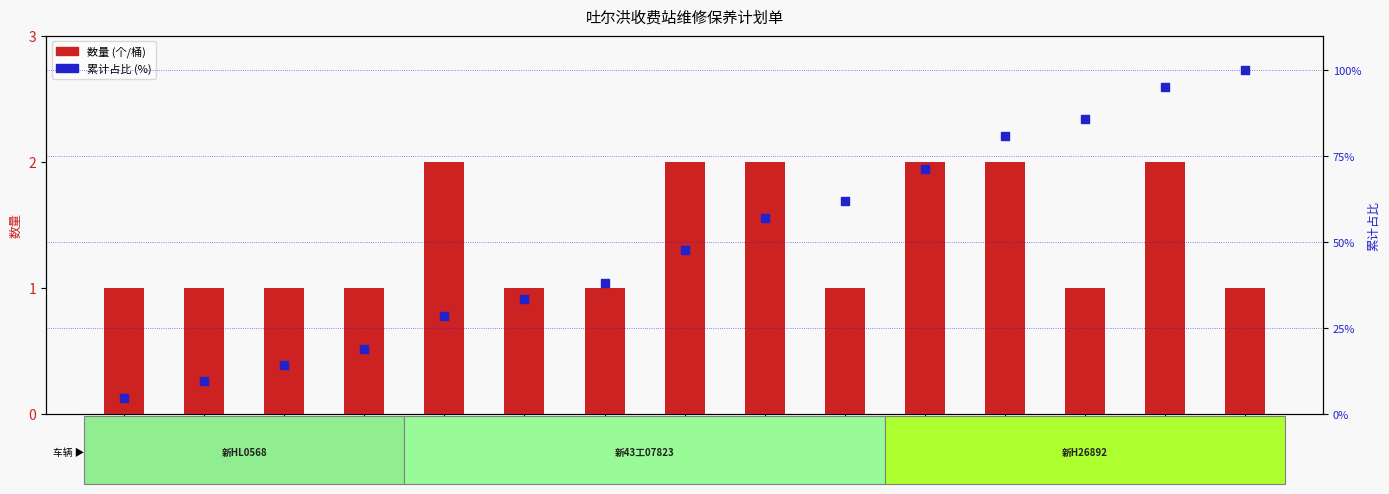

Which series has the largest total across all categories?

累计占比 (%)